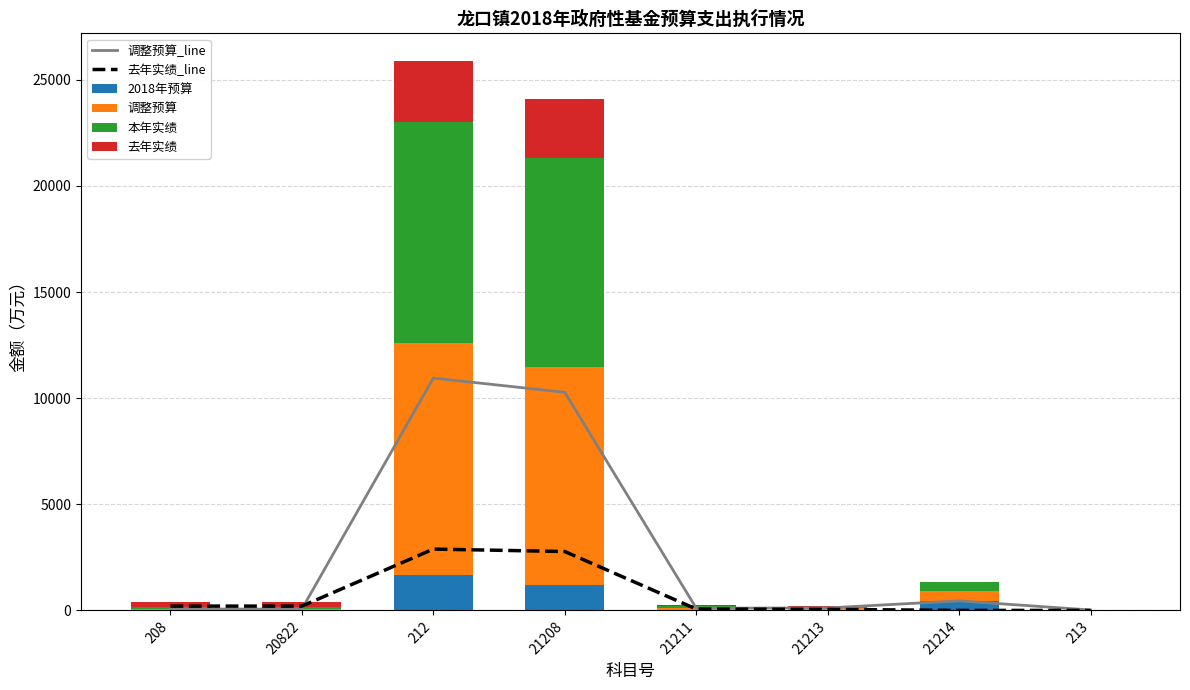

What is the maximum value shown in the chart?

10948